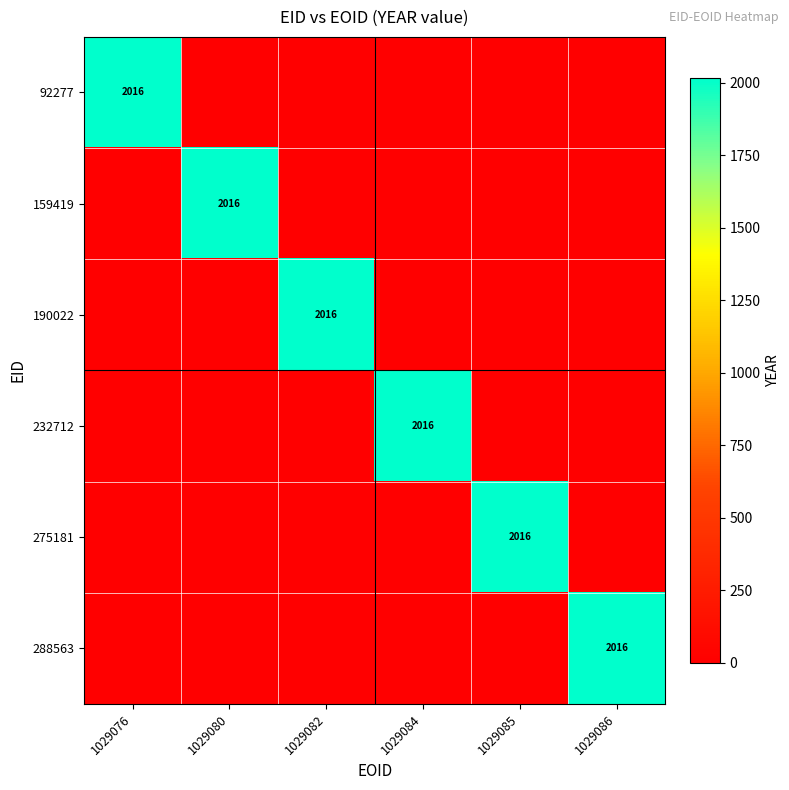

True or false: 92277 has a value of 2016 at 1029076.

True